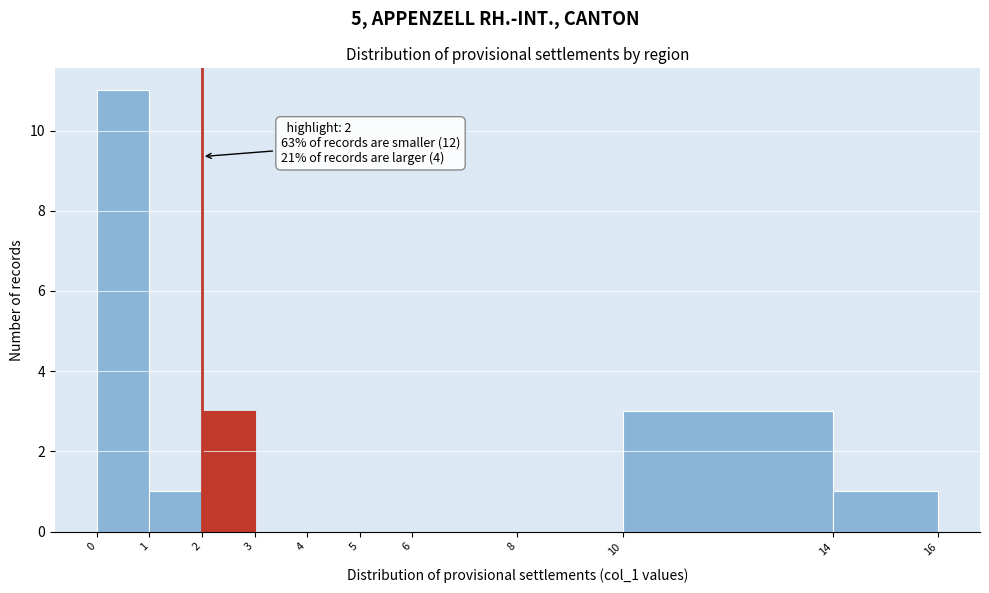

Which range on the x-axis has the tallest bar?

0 to 1